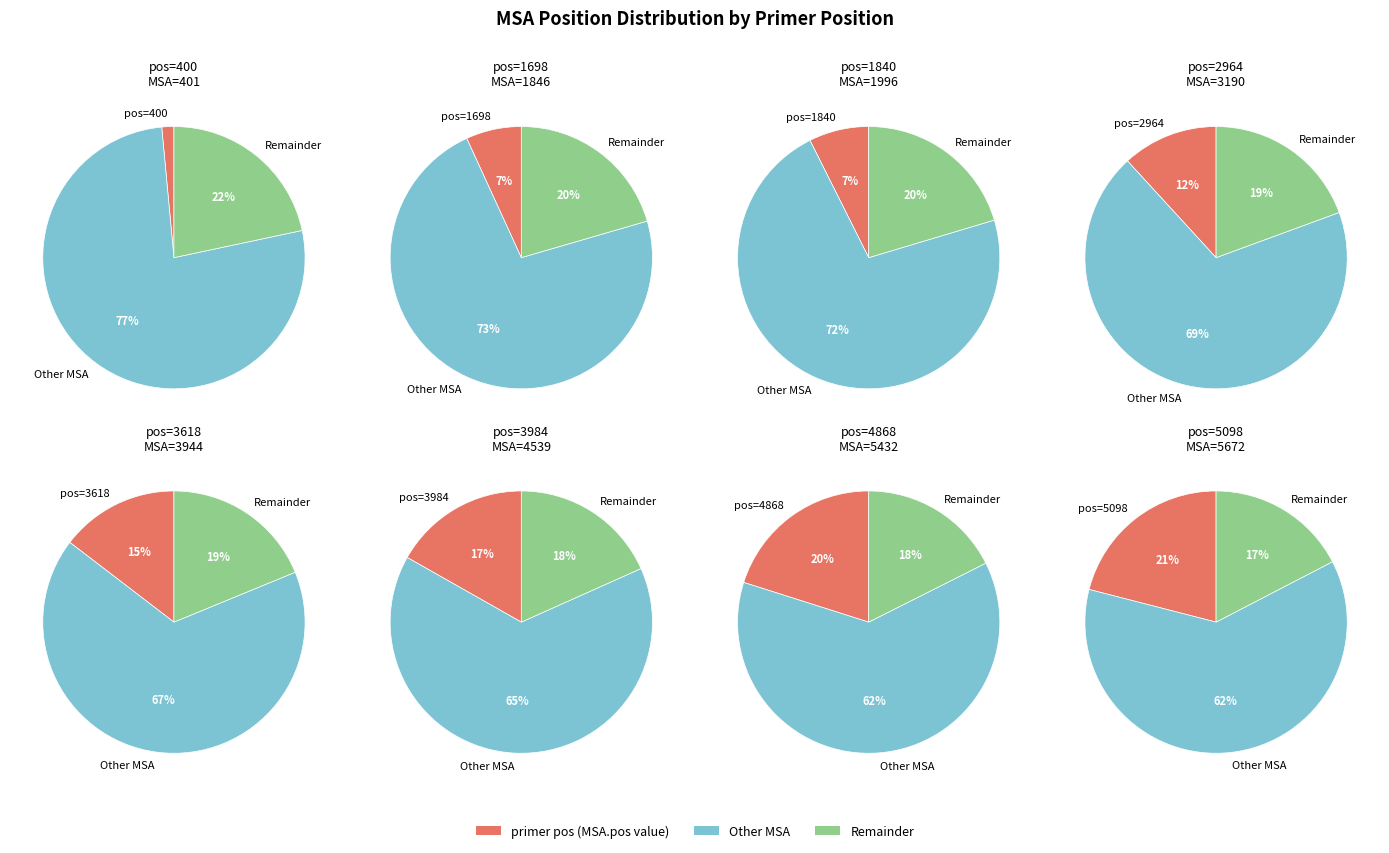

Between 5672 and 1996, which is larger?

5672